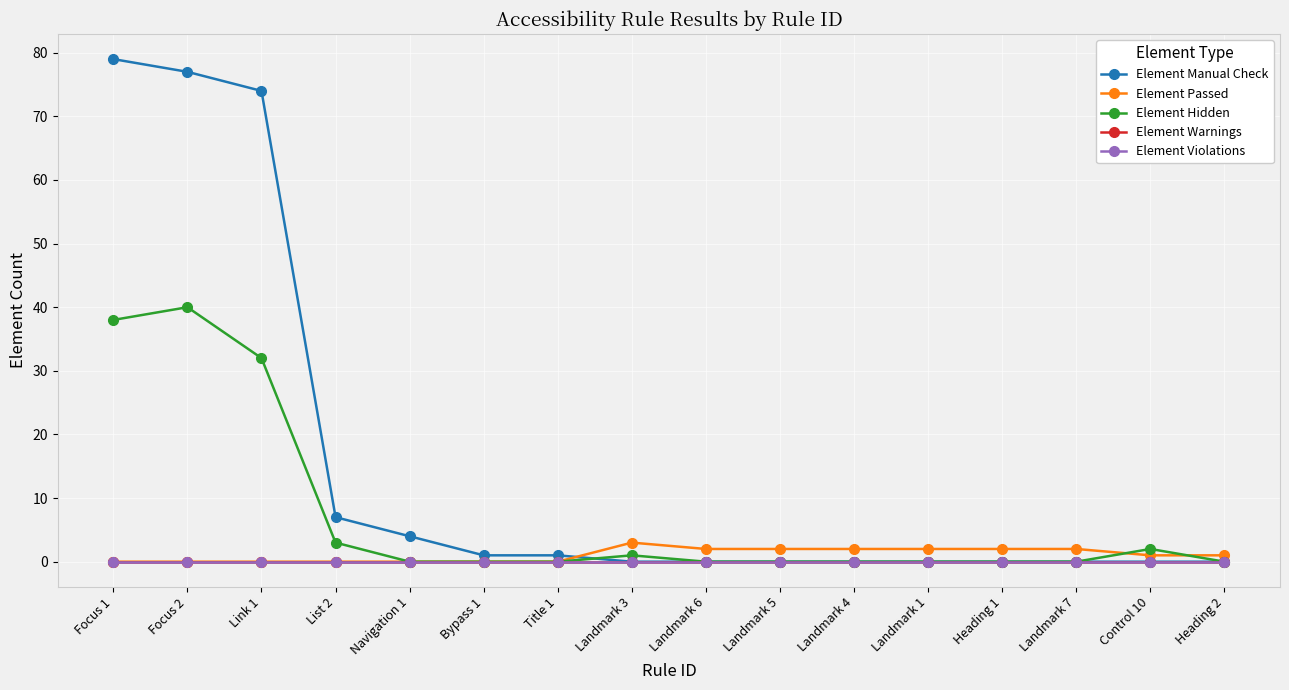

Is this an area chart (filled region under the line)?

No